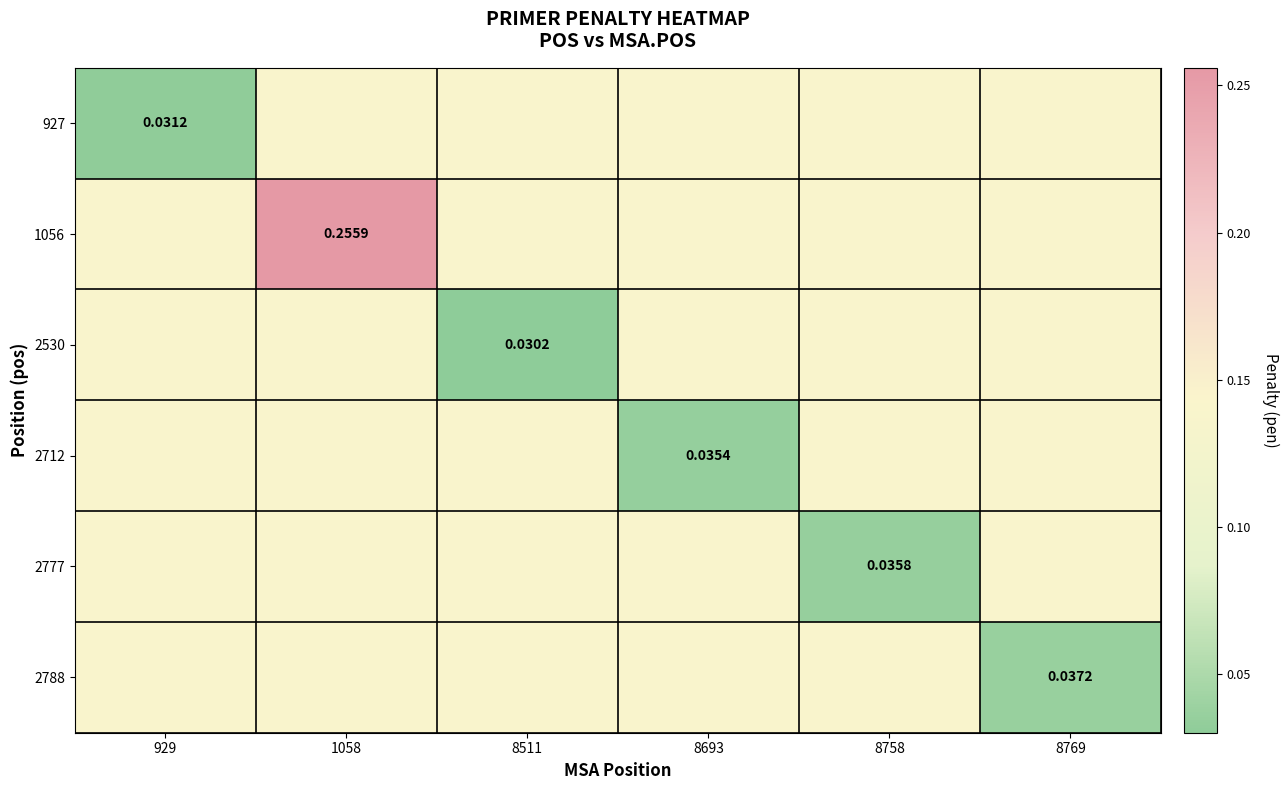

What is the sum of all 2788 values?

0.8